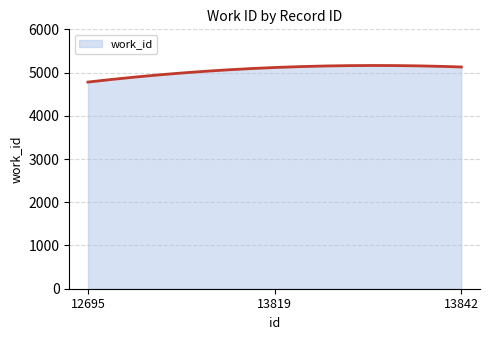

What is the smallest value displayed?

4780.0